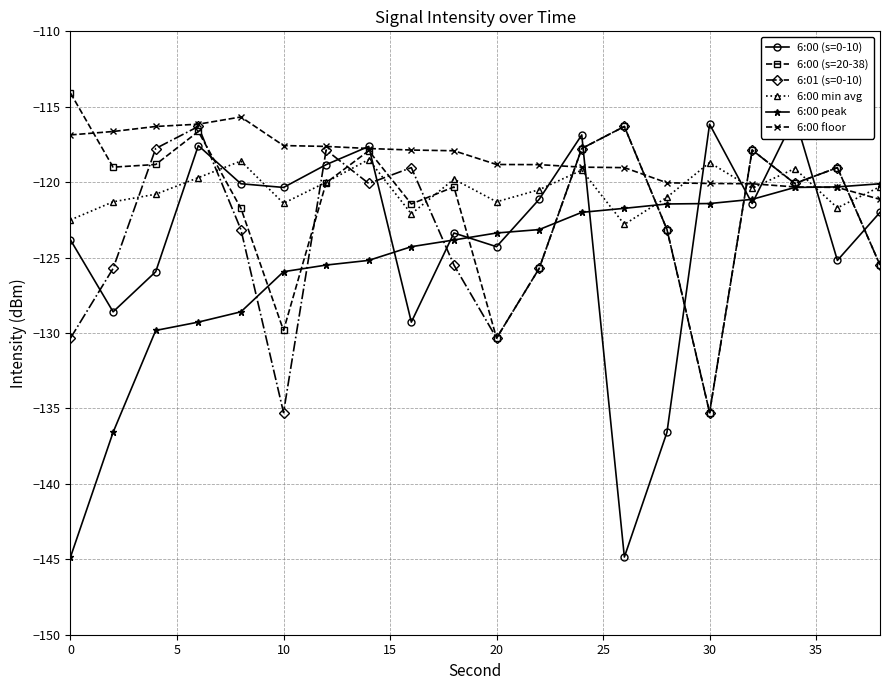

At which category does 6:01 (s=0-10) reach its first local valley?

10